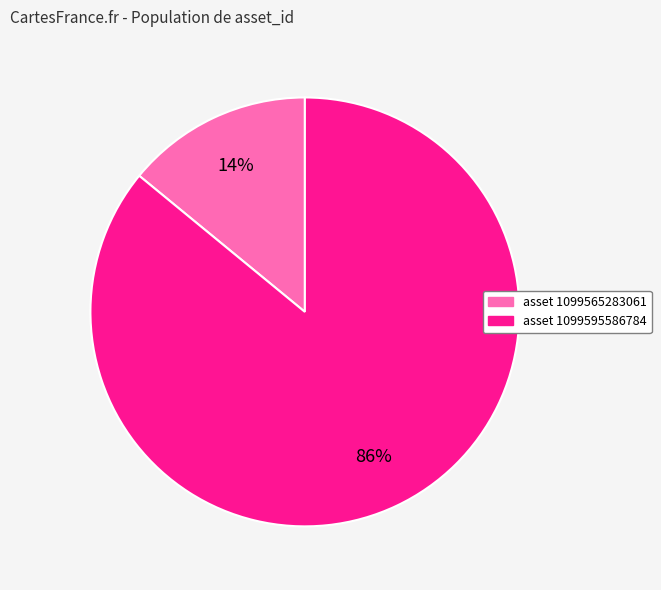

To the nearest percent, what is the average slice percentage?

50%